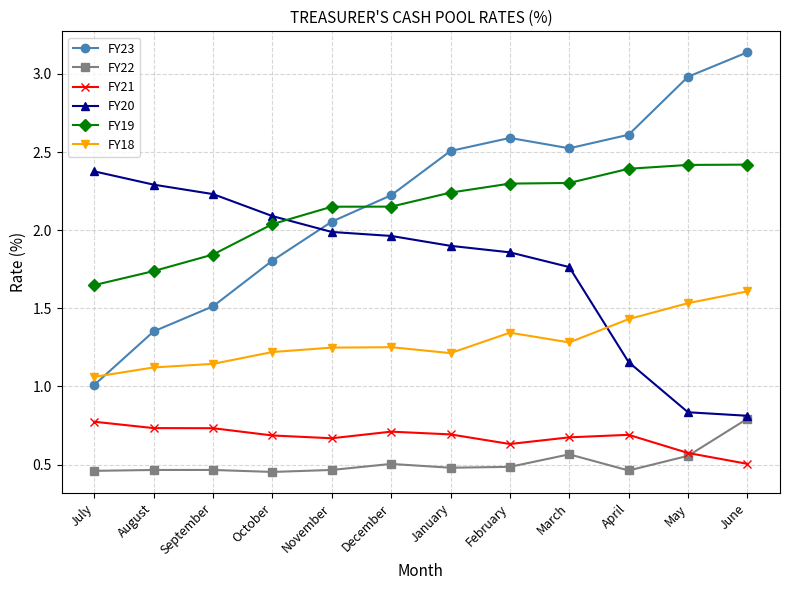

What is the difference between the FY21 values at August and February?

0.1